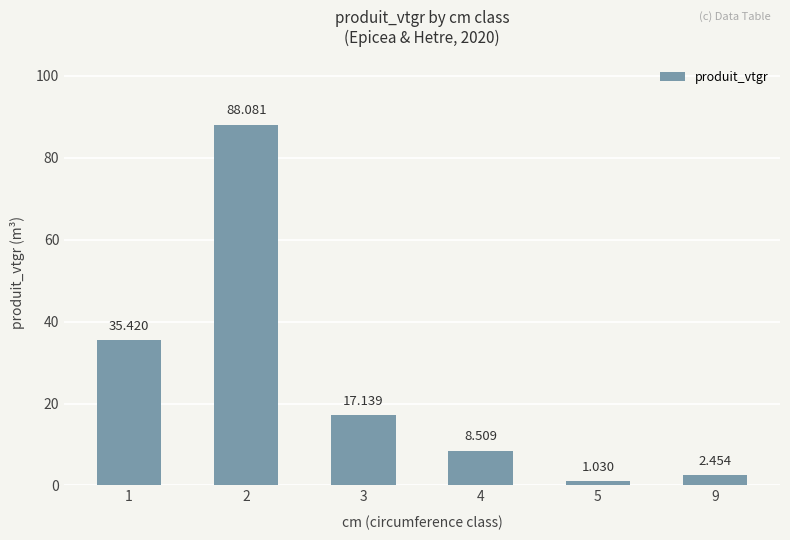

Reading right to left, list all the values displayed in this chart.

2.5	1.0	8.5	17.1	88.1	35.4